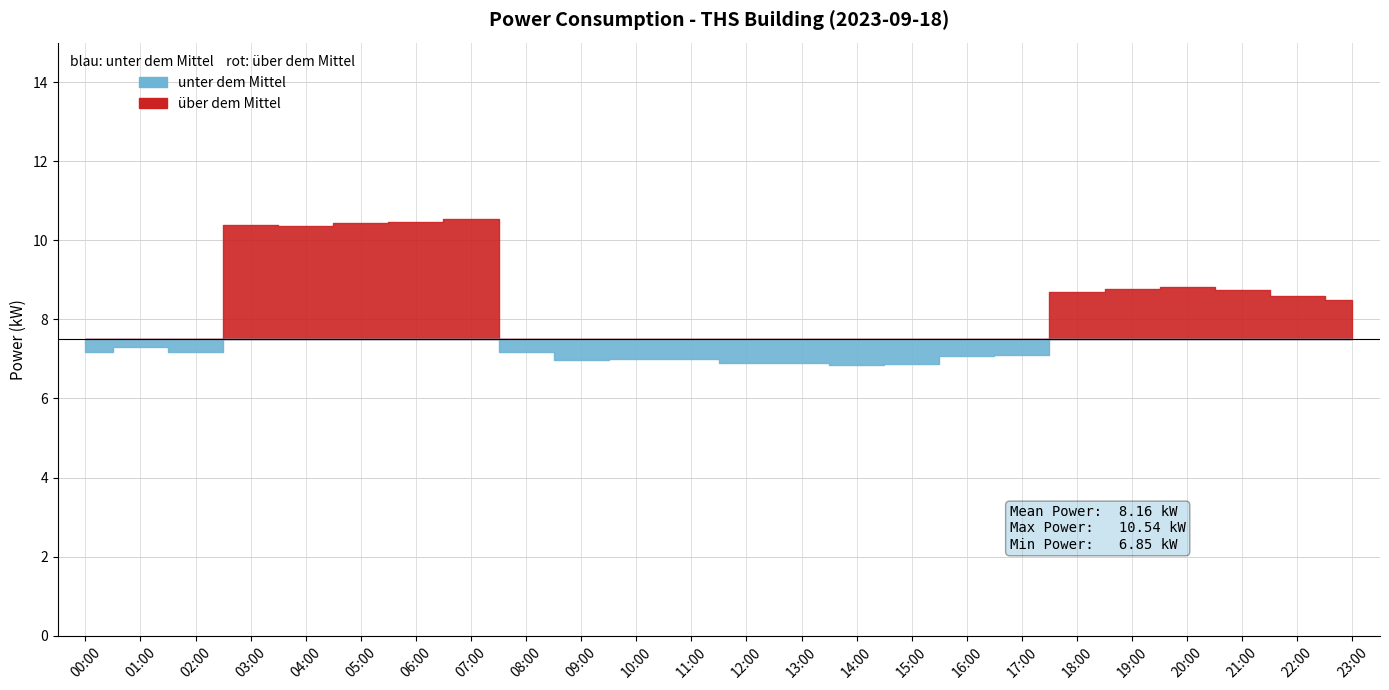

True or false: the data has more than 2 interior local peaks.

True